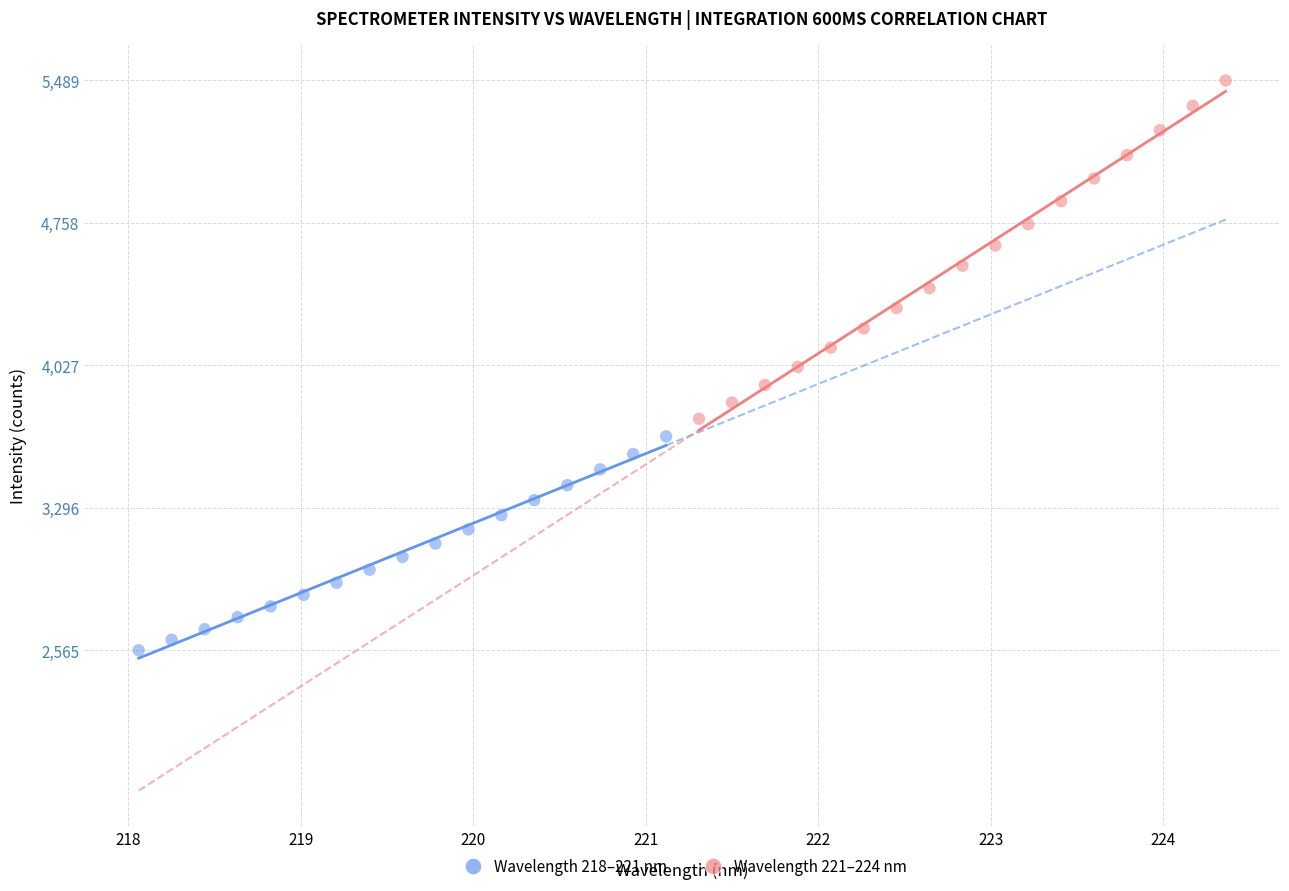

Which series has the widest spread of Y values?

Wavelength 221–224 nm